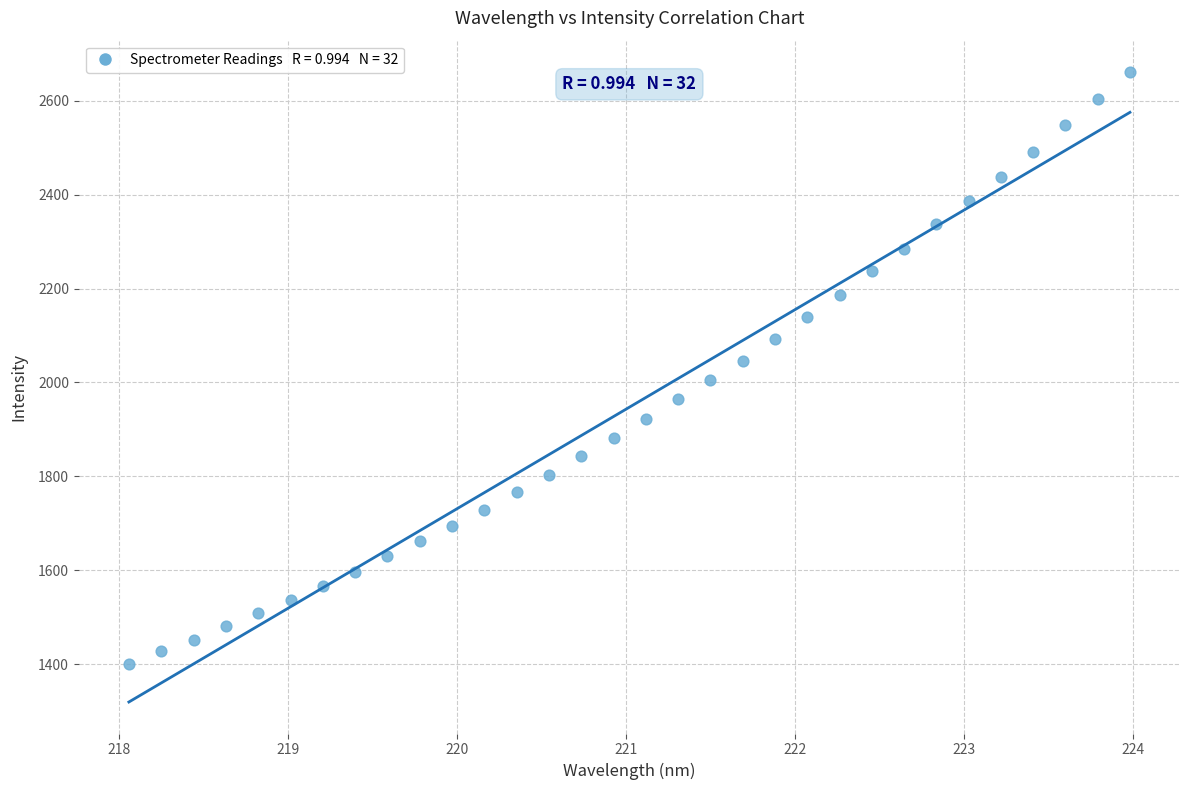

What is the range of Y values (max minus min)?

1259.6